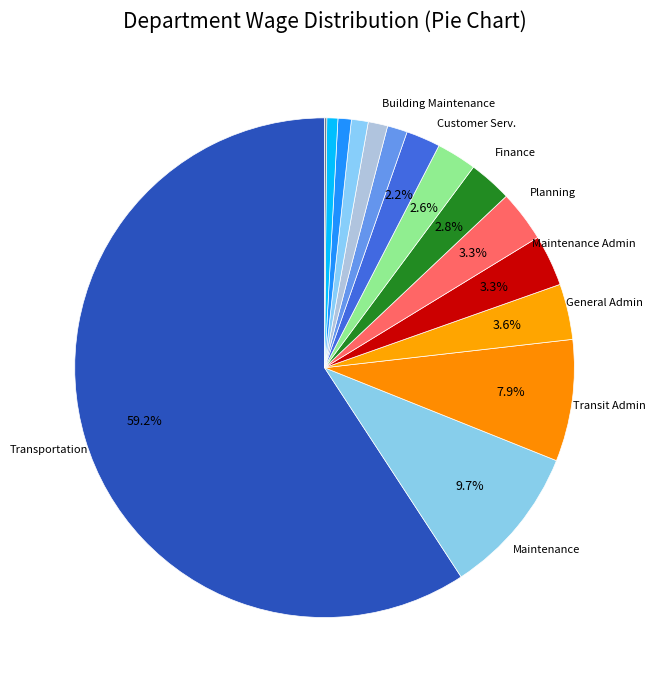

What is the smallest slice in the pie chart?

Board Member